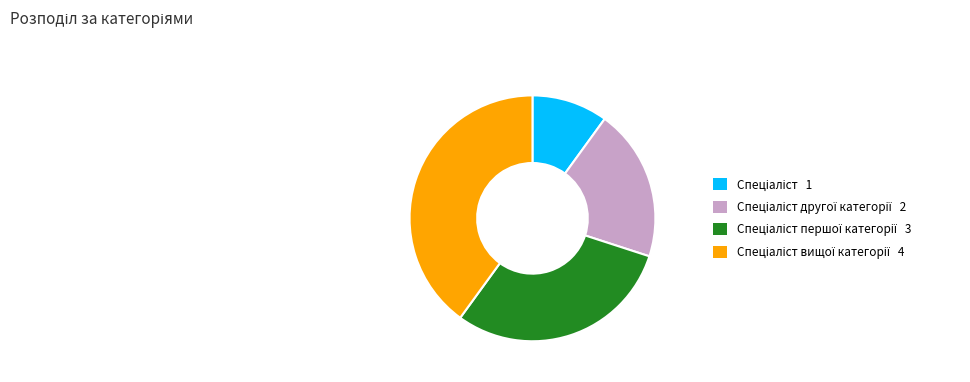

How many segments does this pie chart have?

4